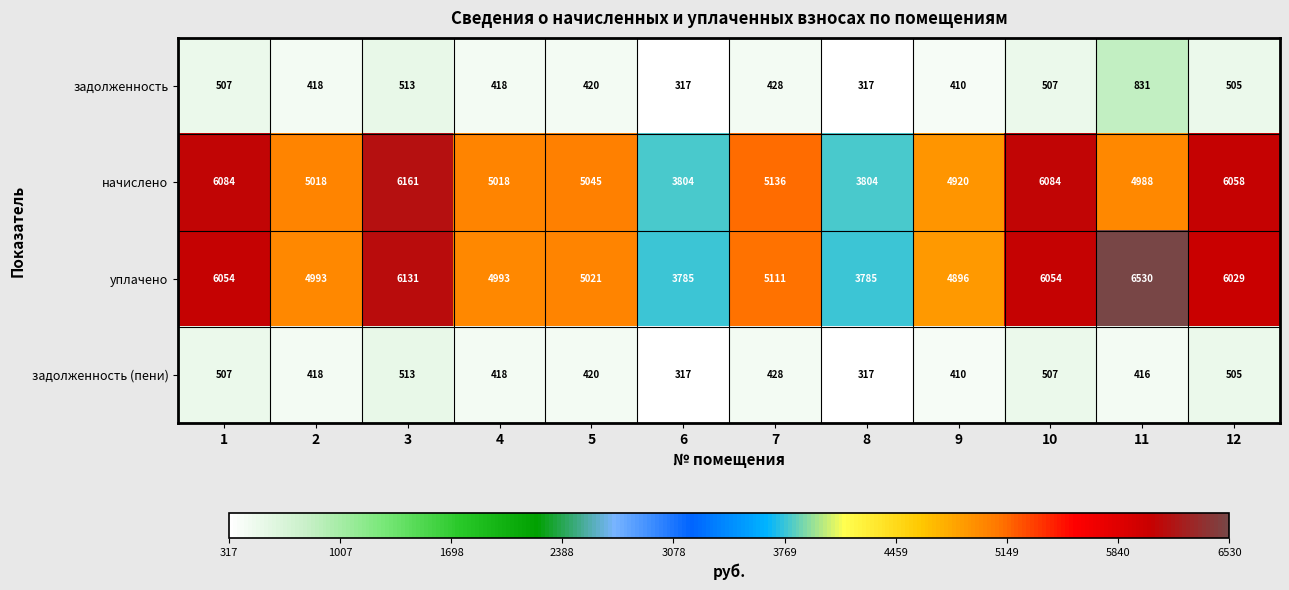

What value does the уплачено series have at 7, to the nearest 50?

5100